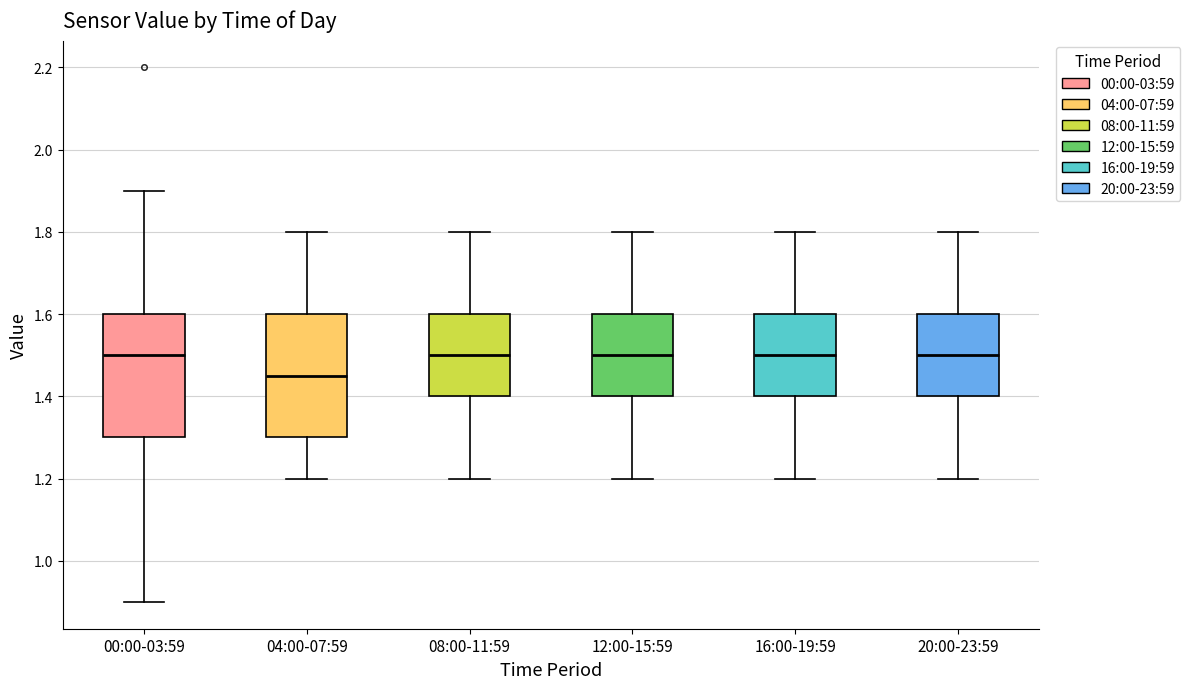

Where is the lower edge of the box for 12:00-15:59 on the y-axis? The values are not printed on the chart, so give them approximately, as read against the axis.

1.40